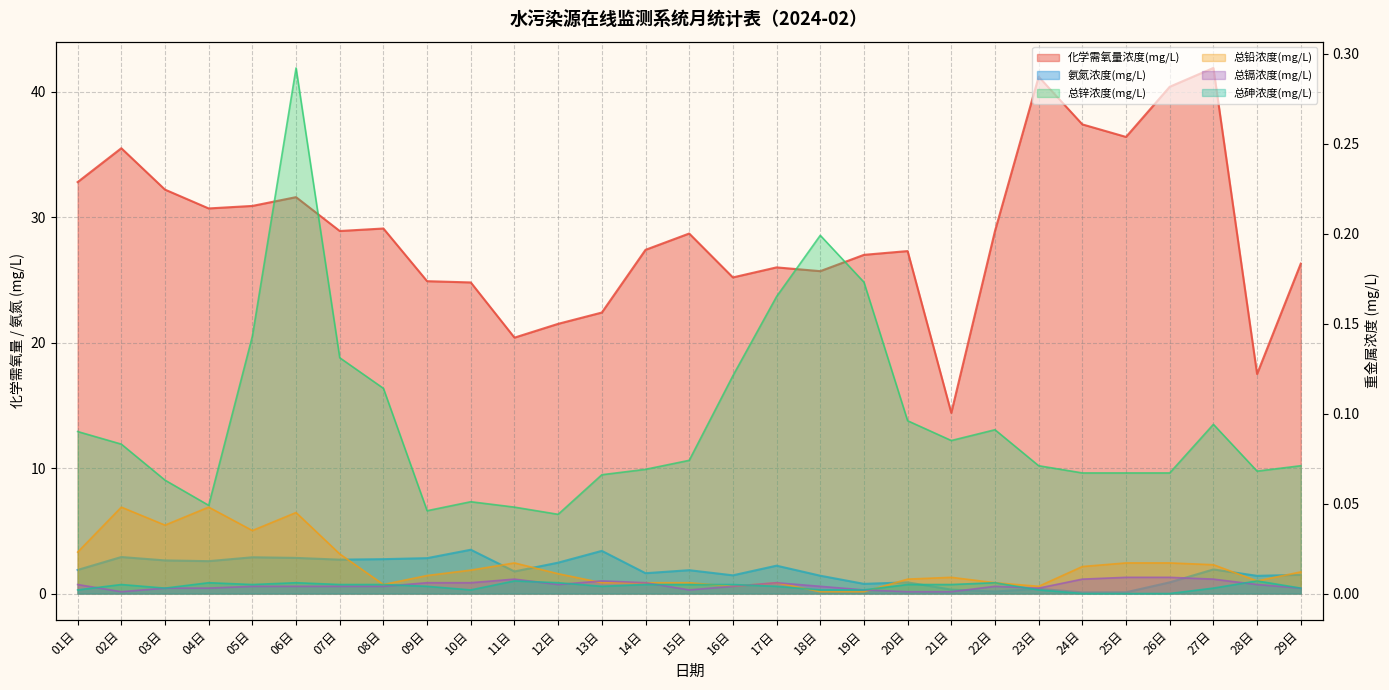

At which category does 化学需氧量浓度(mg/L) reach its first local valley?

04日